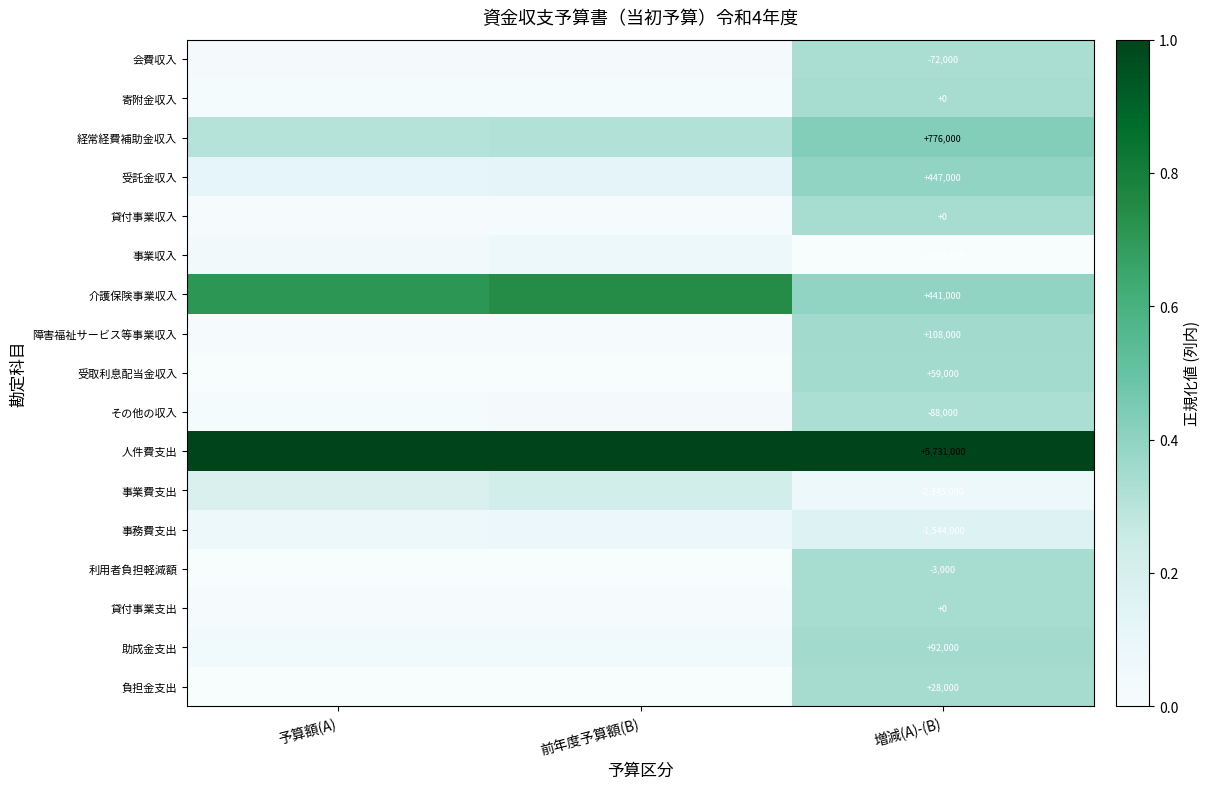

How many 事業費支出 values are between 0 and 1?

3